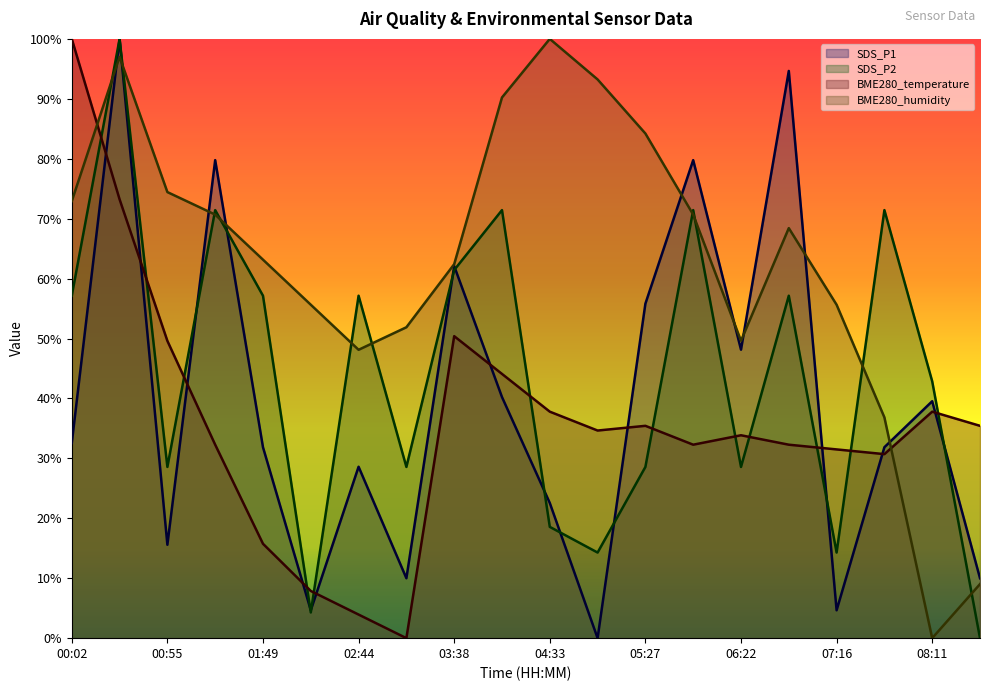

Which series changed the most between 00:02 and 00:28?

SDS_P1